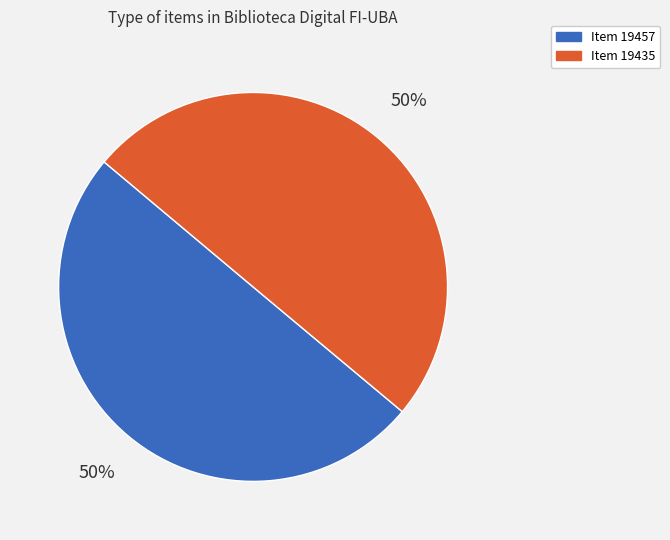

How many slices are in this pie chart?

2